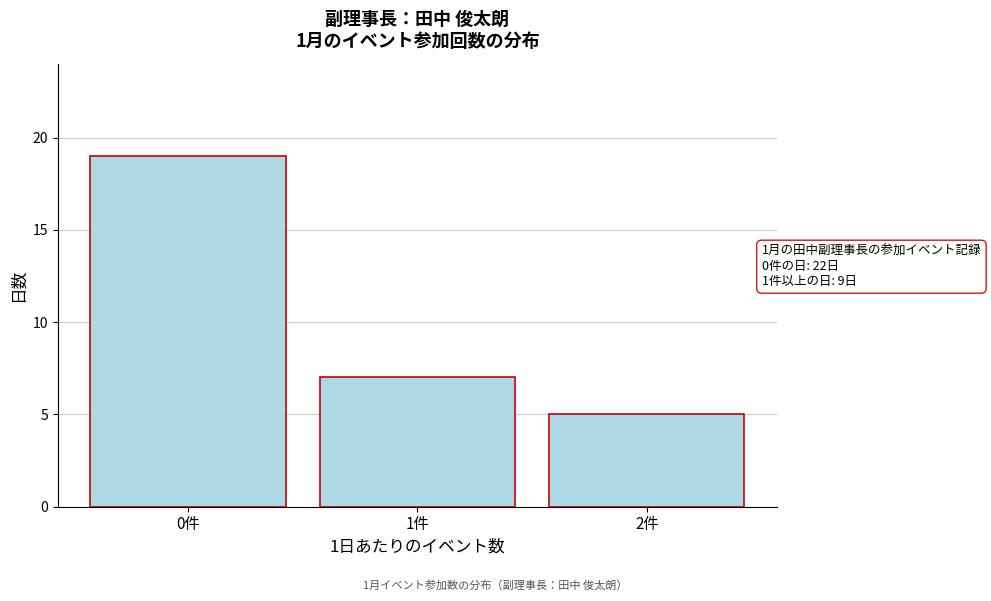

Reading left to right, list all the values displayed in this chart.

19	7	5